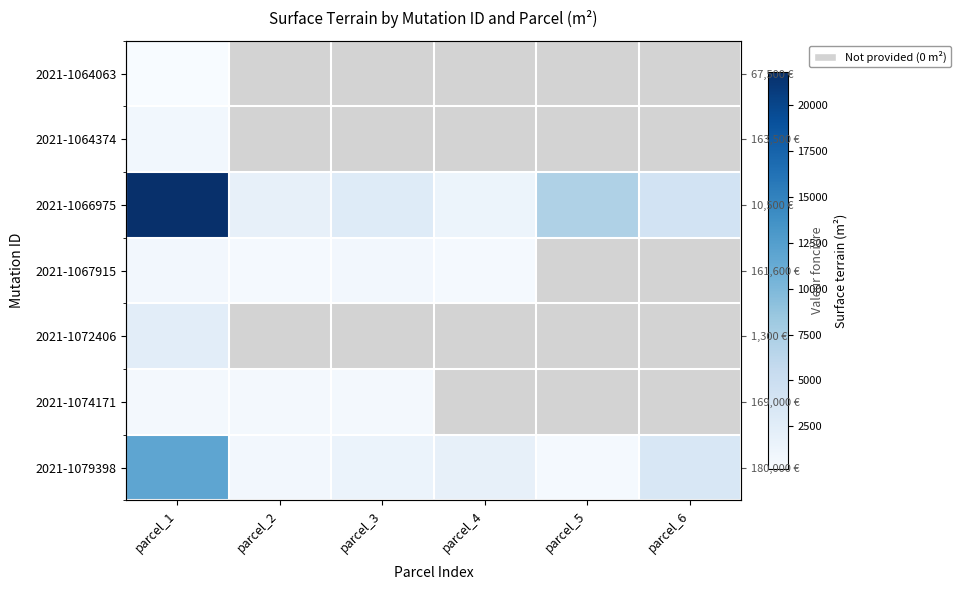

What is the minimum value shown in the chart?

187.0